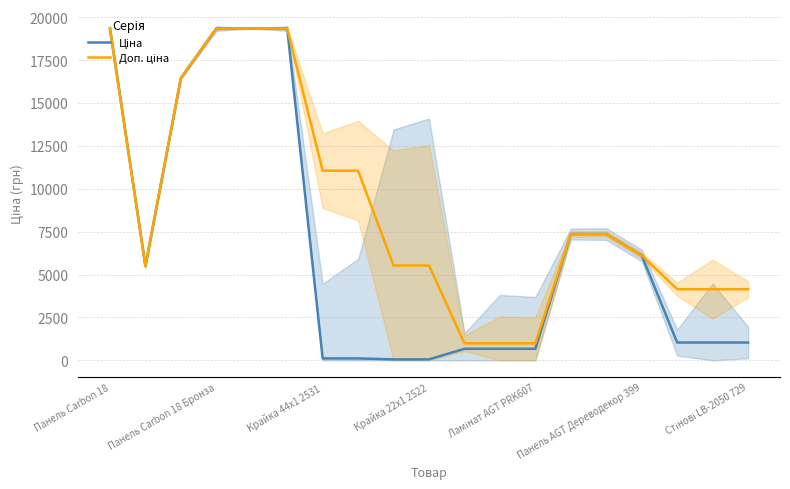

Between 13 and Панель AGT Дереводекор 399, which is larger?

Панель AGT Дереводекор 399